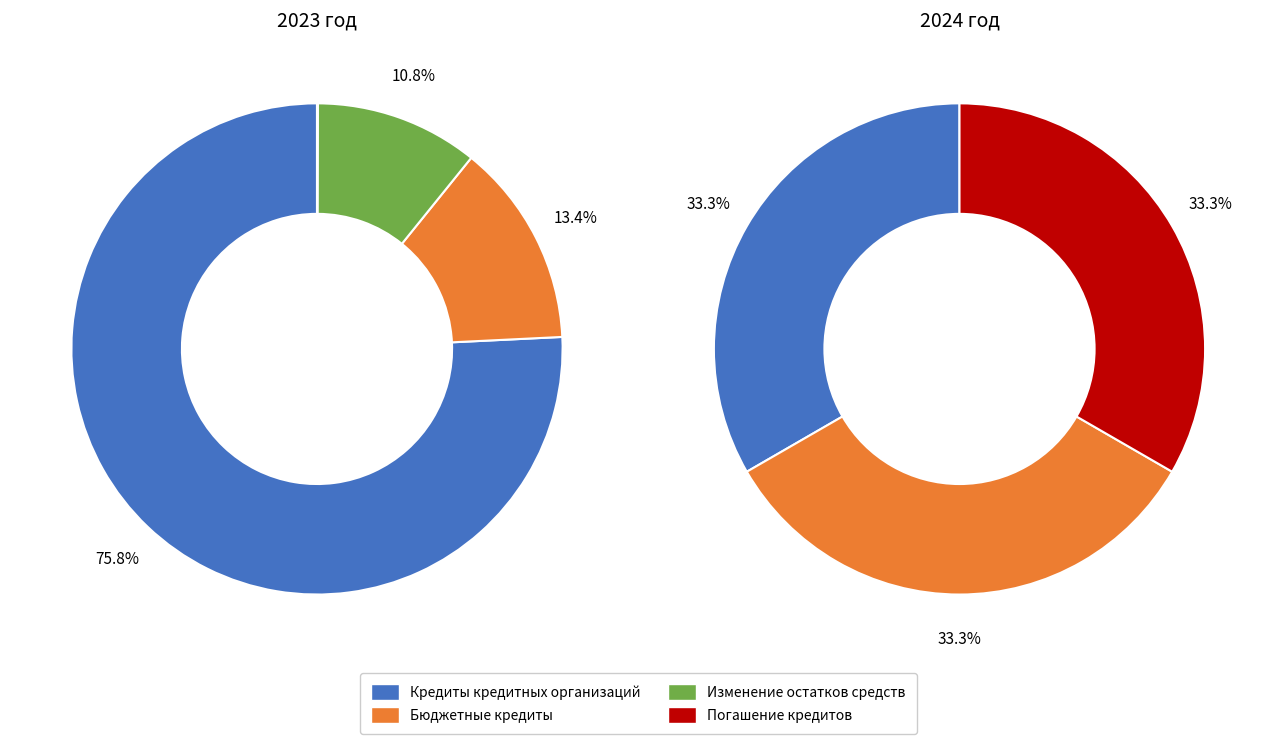

Is the sum of Кредиты кредитных организаций and Изменение остатков средств greater than half?

Yes